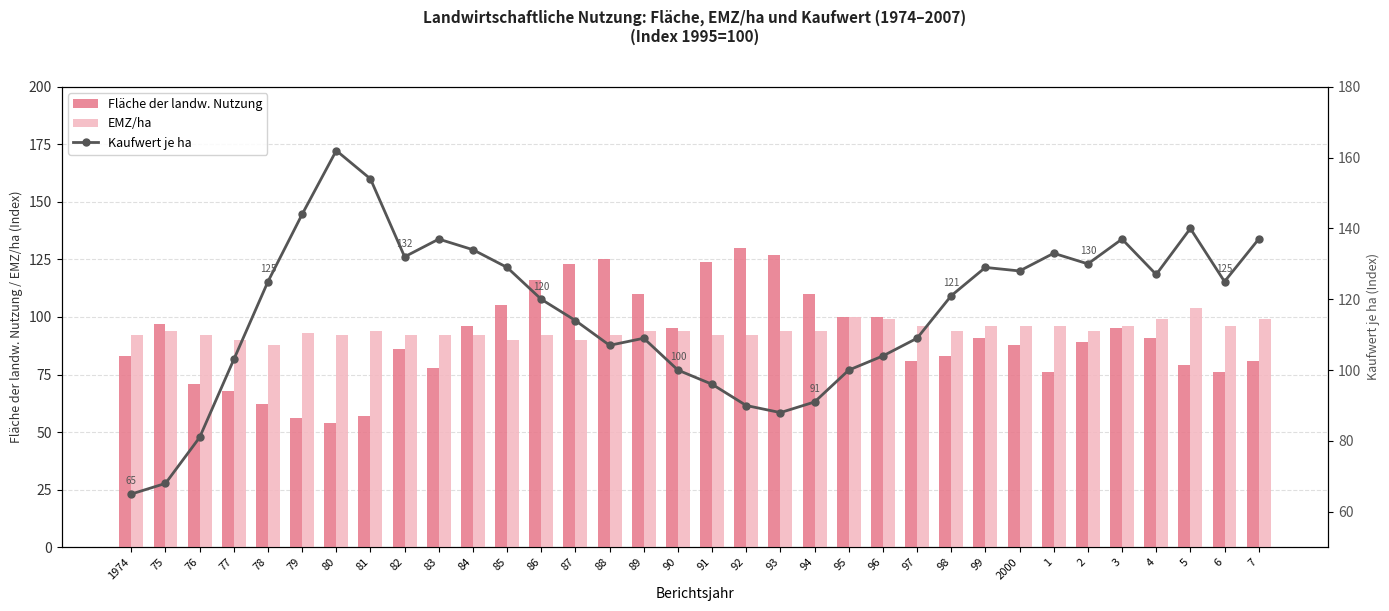

At which category is the sum across all series the highest?

86